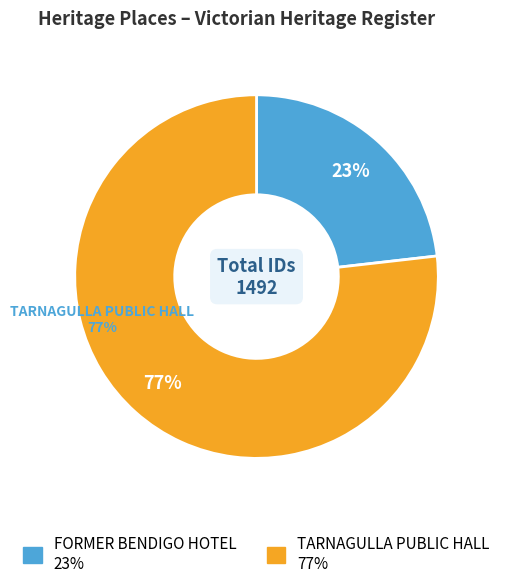

Which category has the smallest portion of the pie?

FORMER BENDIGO HOTEL